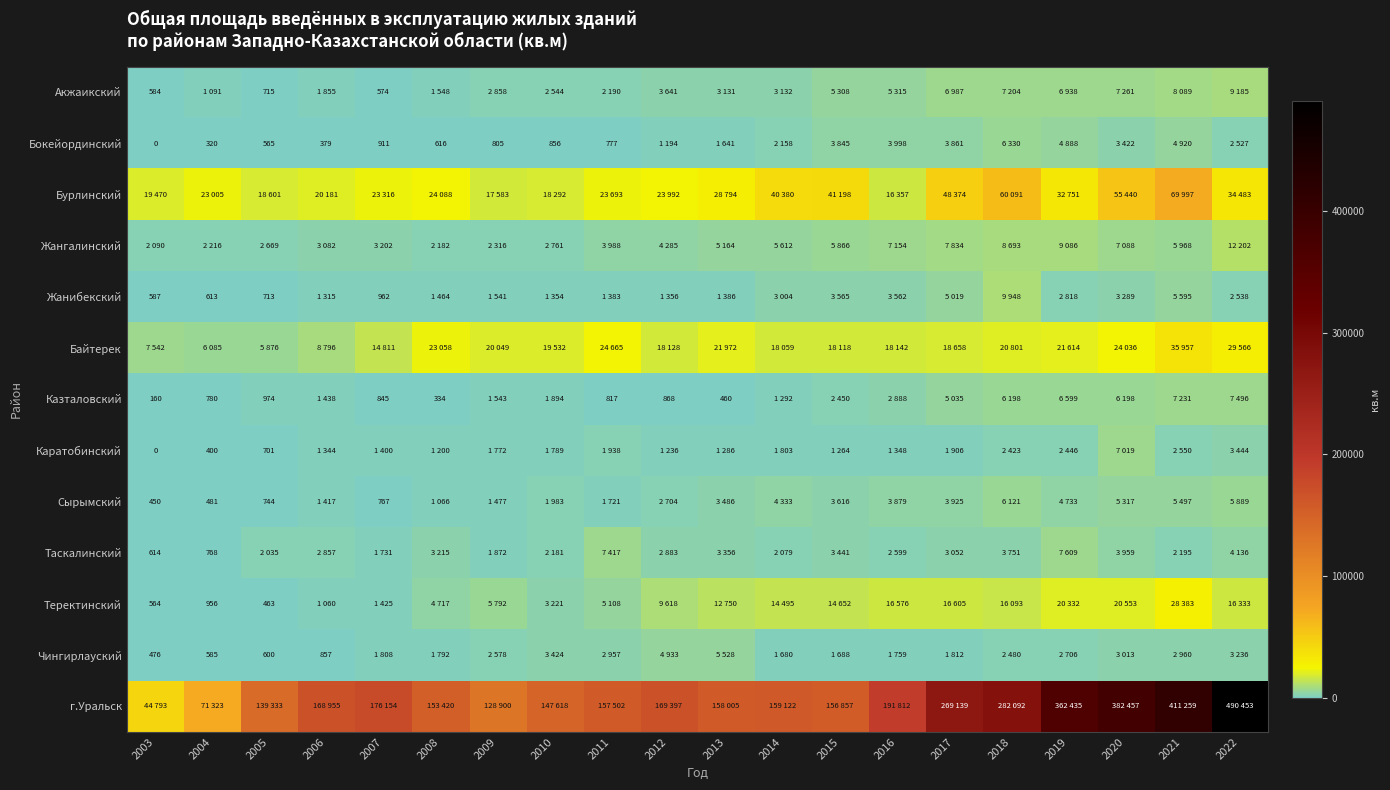

The Бокейординский series shows 761 at 2005. True or false?

False